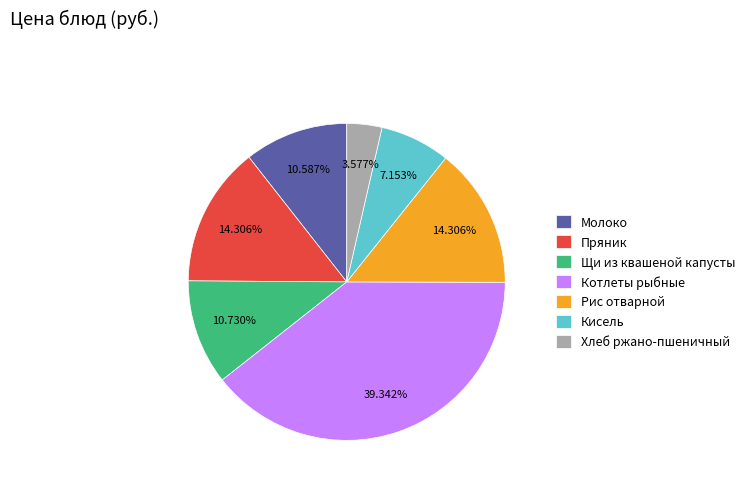

Which has a higher value, Котлеты рыбные or Кисель?

Котлеты рыбные